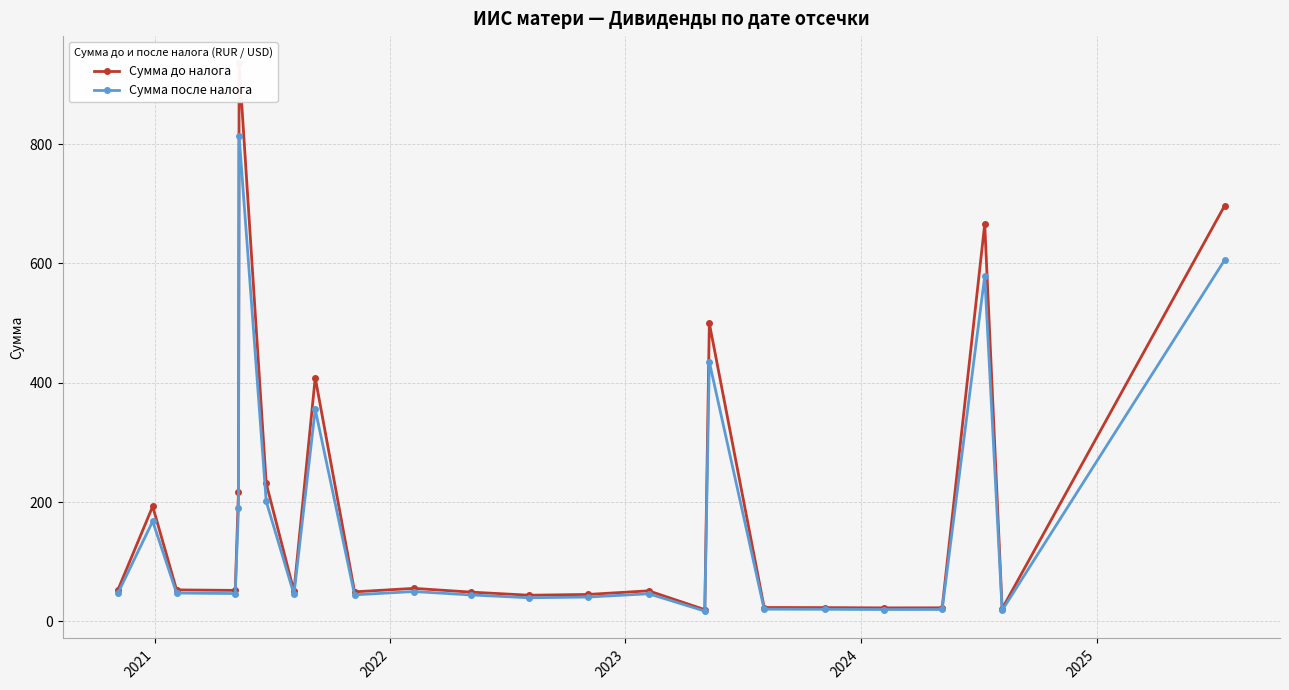

What is the value of the Сумма после налога point at the 8th from the left?

45.6